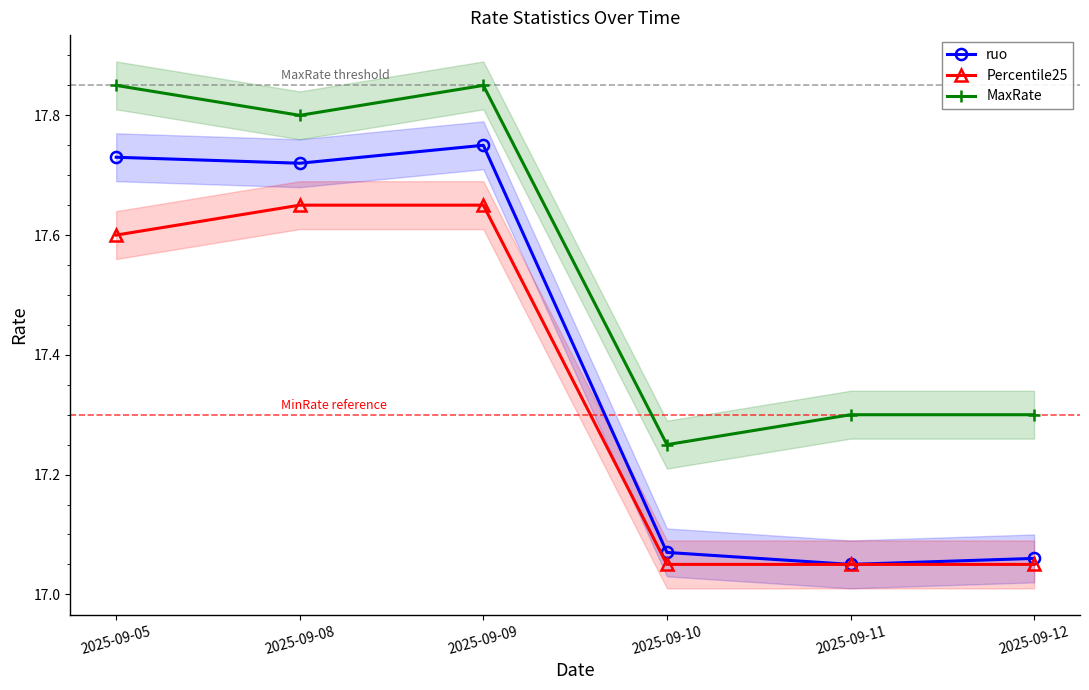

True or false: ruo and Percentile25 intersect in this chart.

False